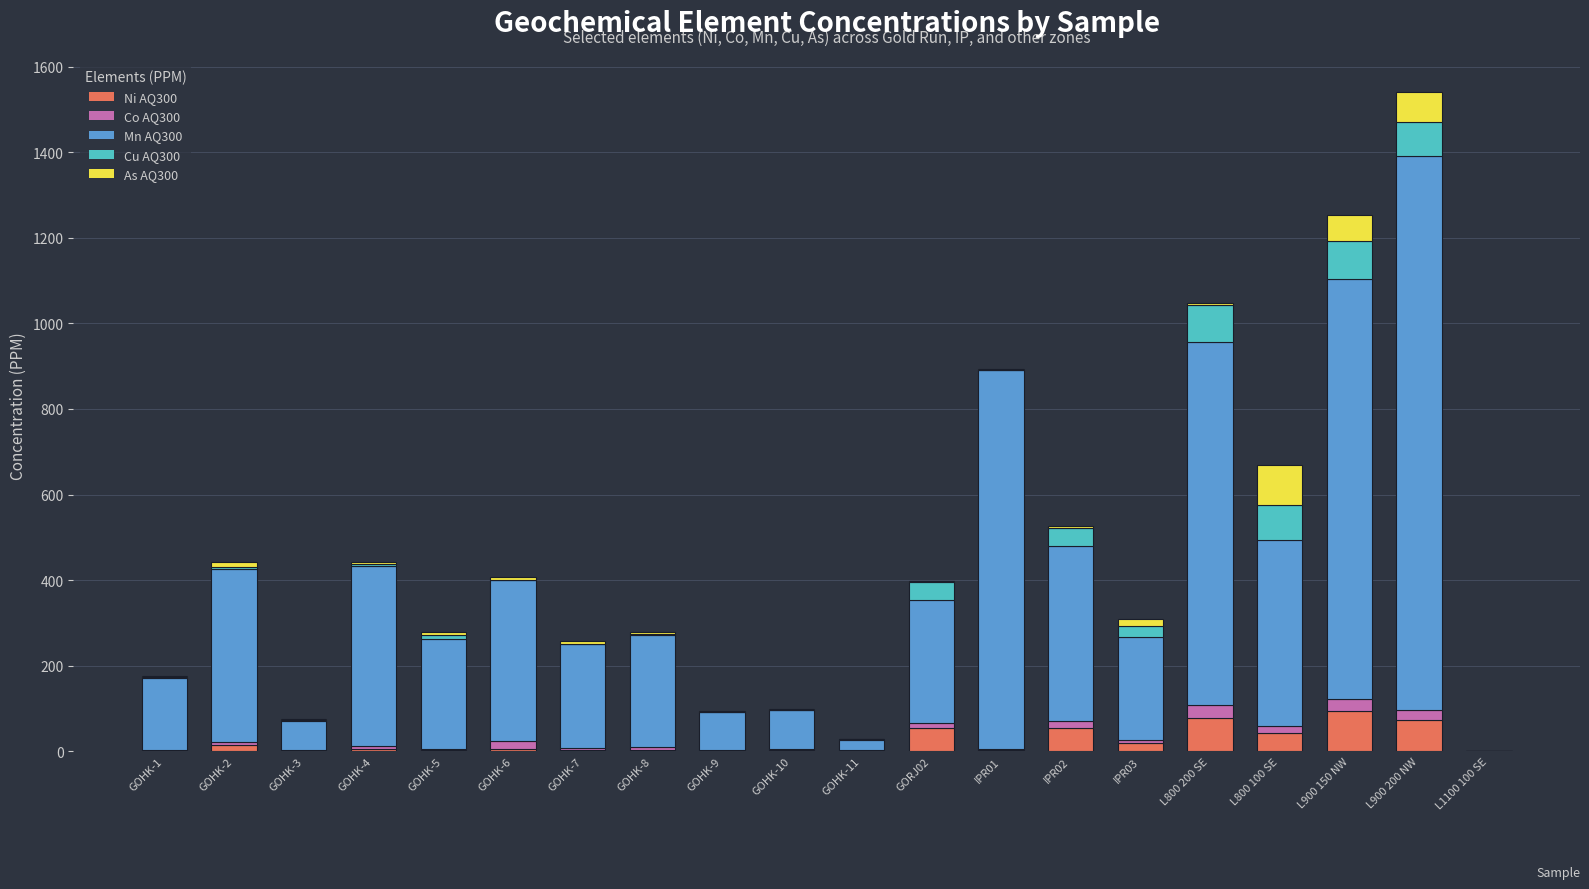

How many series are shown in this chart?

5